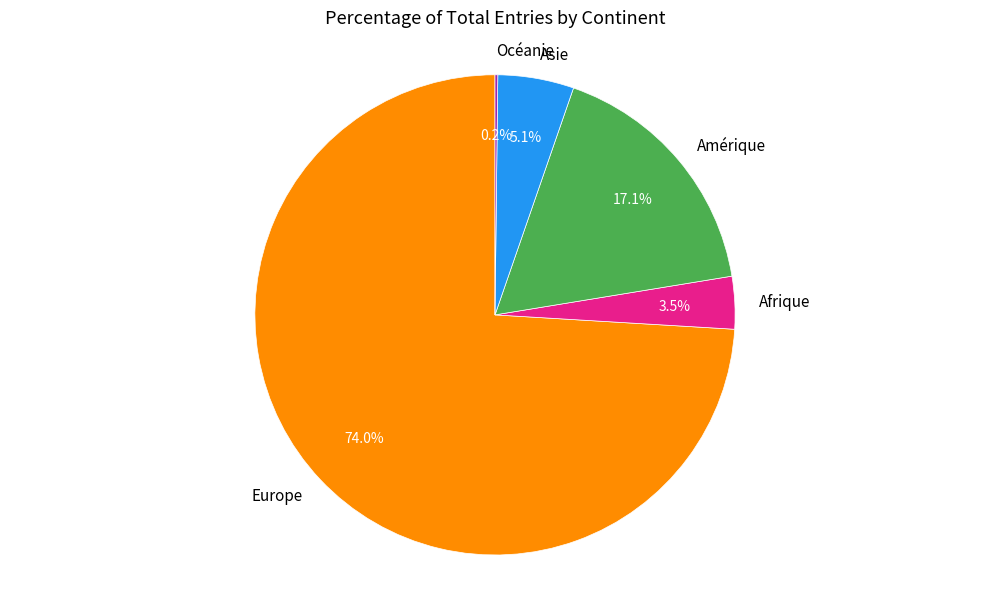

Does any single category account for the majority?

Yes